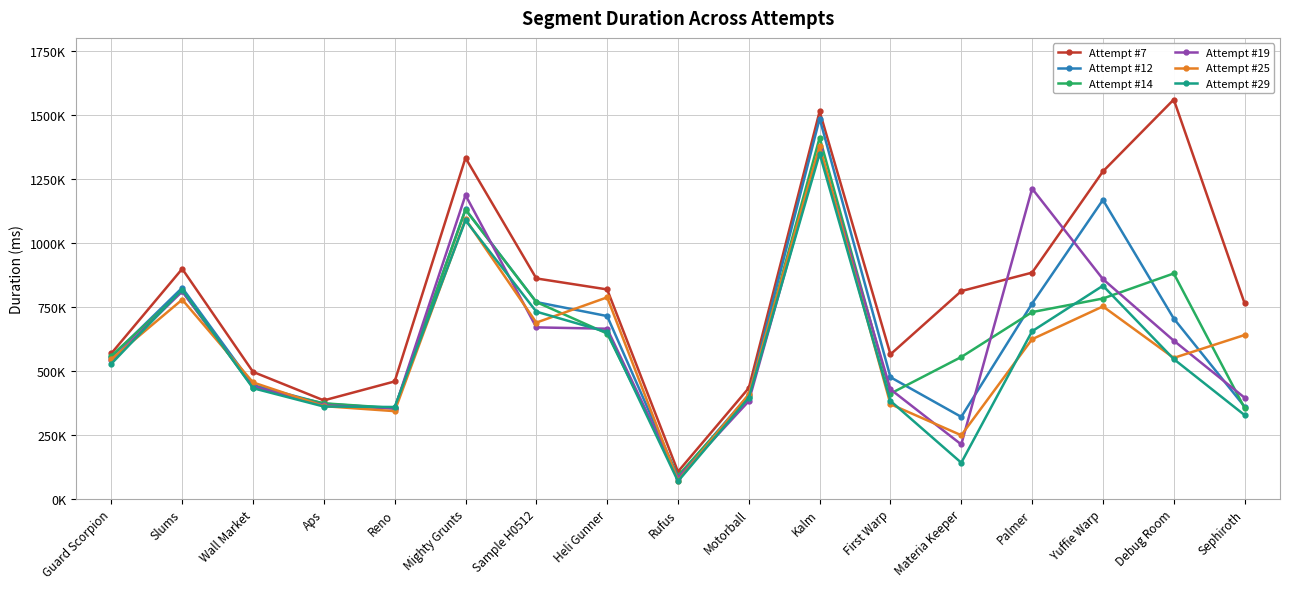

What are all the series names shown in the legend?

Attempt #7, Attempt #12, Attempt #14, Attempt #19, Attempt #25, Attempt #29